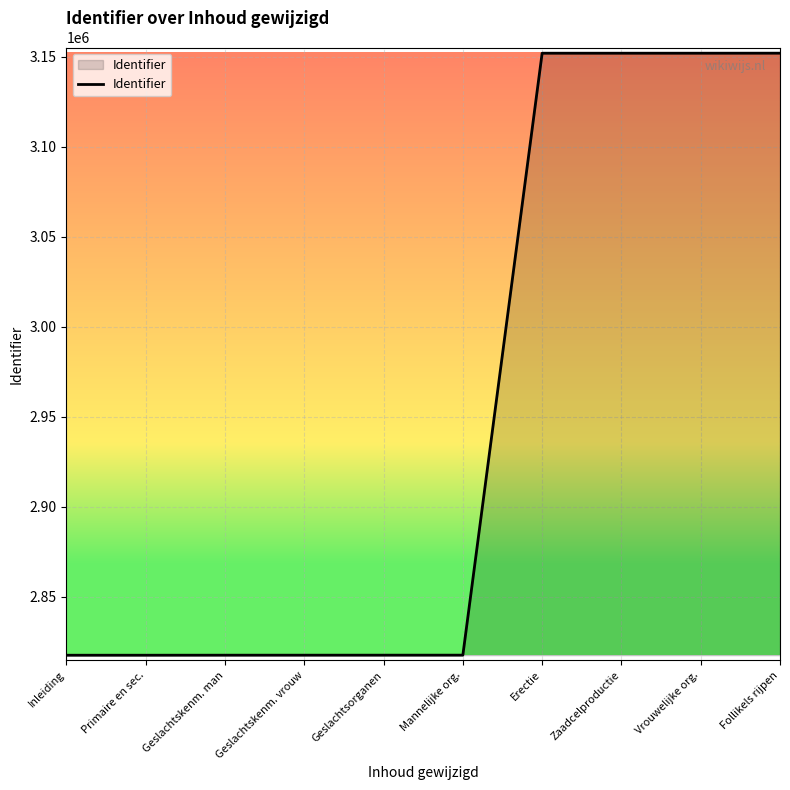

The value at Primaire en sec. is 2817488. True or false?

True